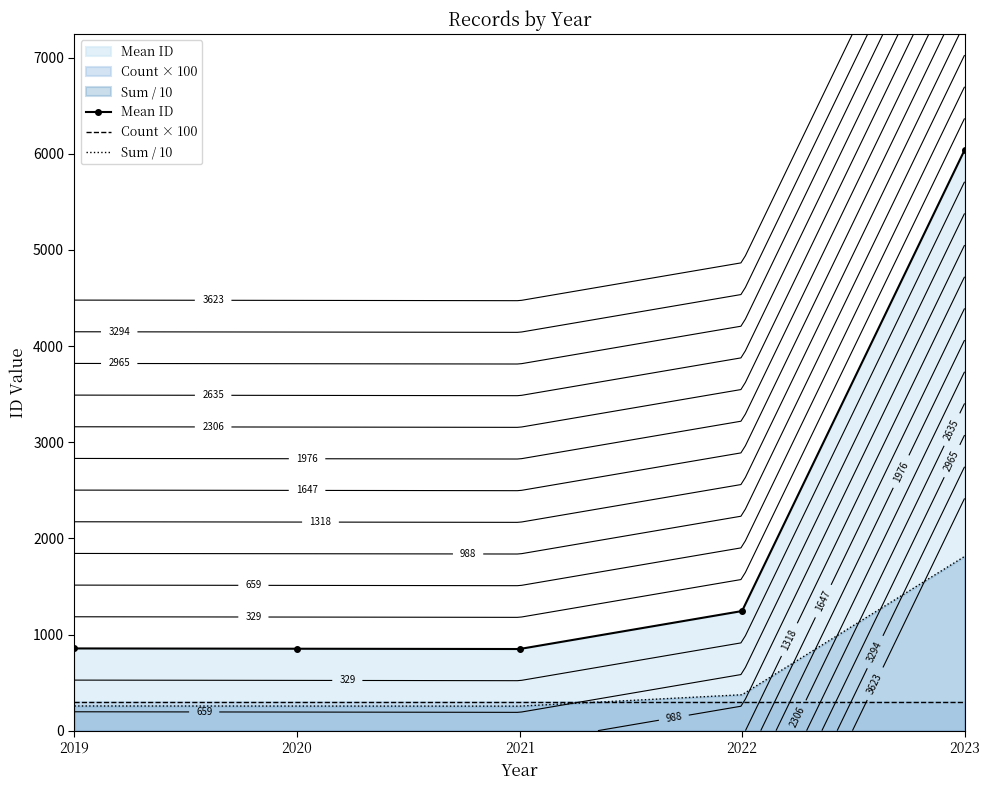

Is it true that Mean ID equals 3567.6 at 2023?

False